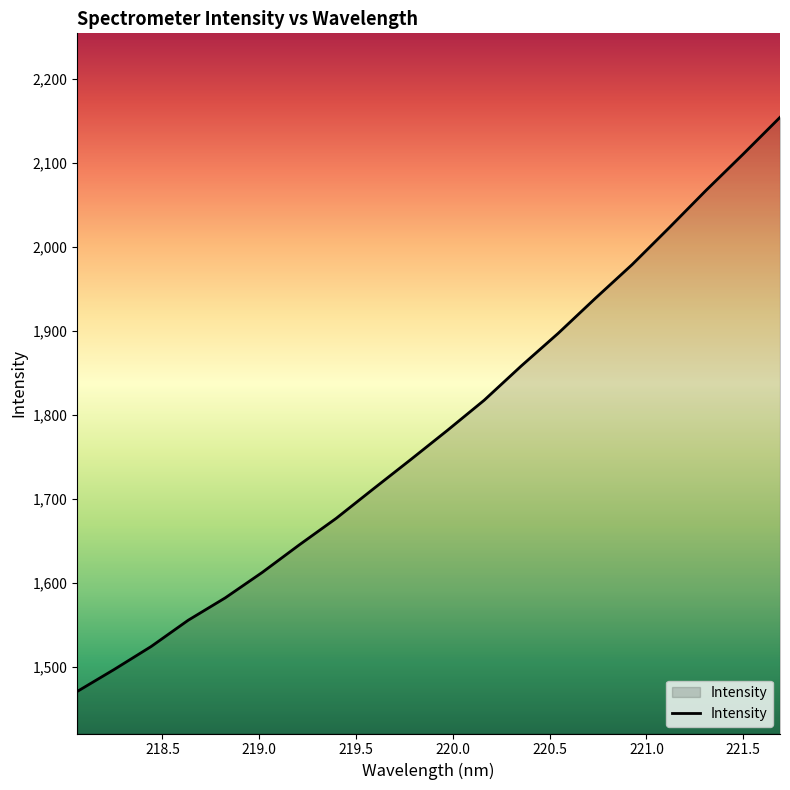

What is the difference between the maximum and minimum values?

683.4